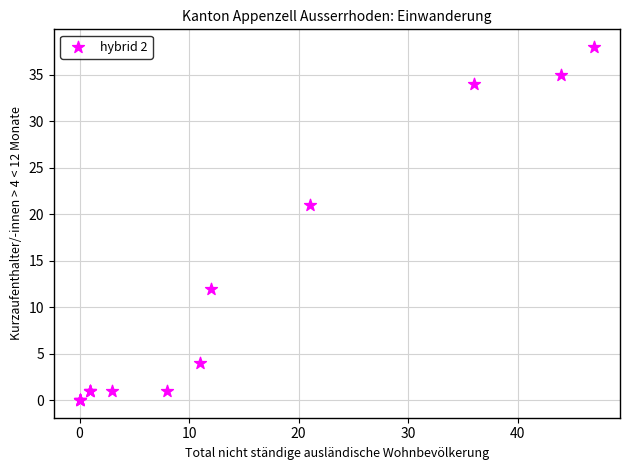

What Y value in the scatter plot is closest to 19?

21